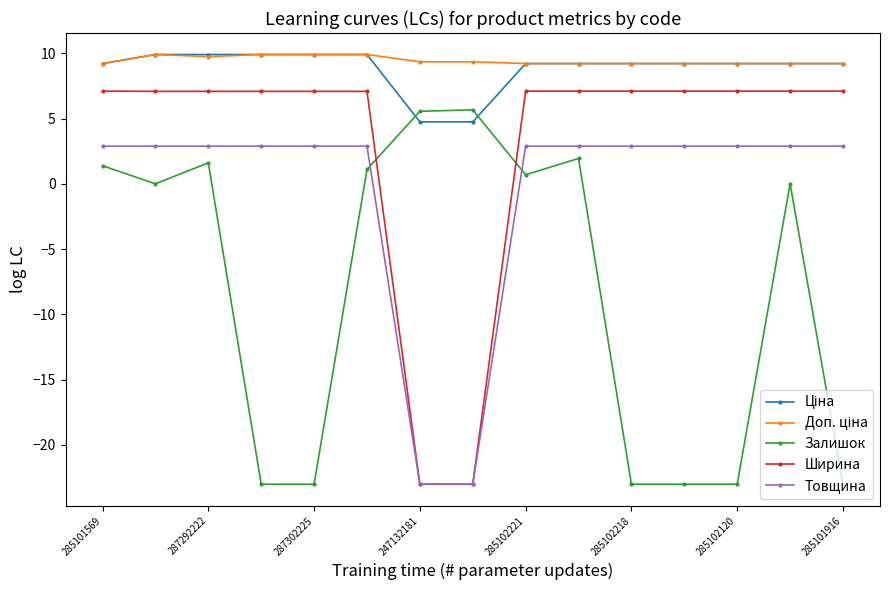

What is the smallest value displayed?

-23.0